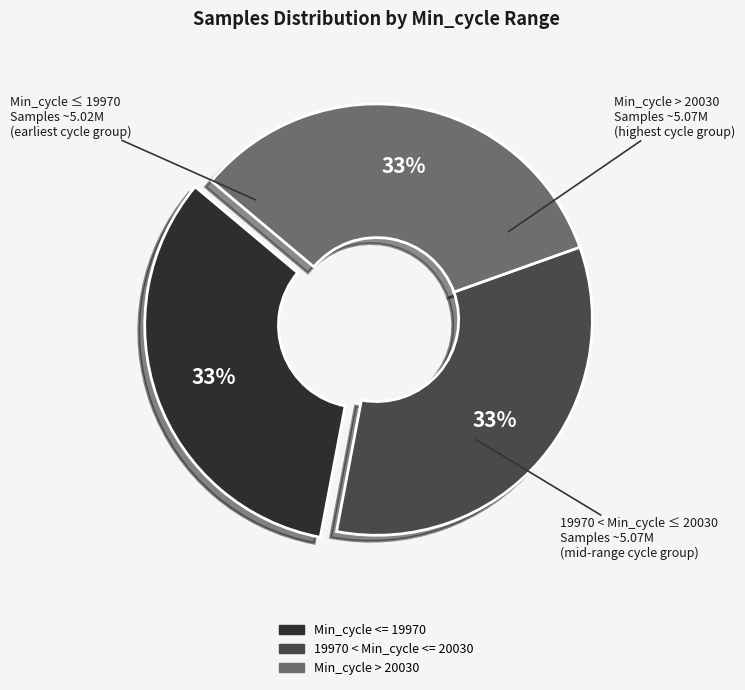

Is there any slice that represents more than half of the pie?

No